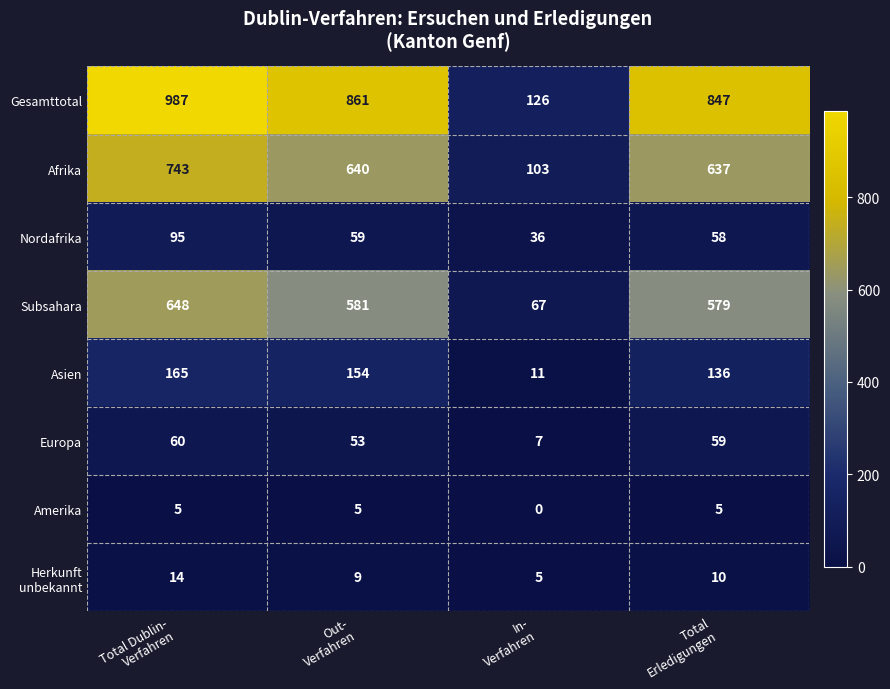

How many Amerika values are between 5 and 6?

3